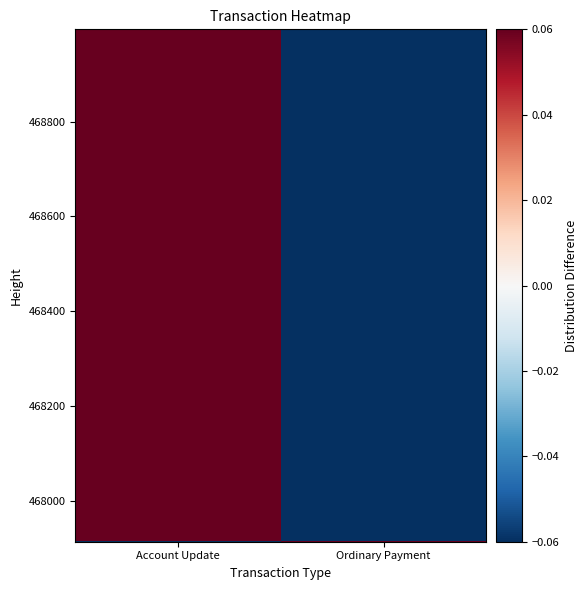

At how many categories does at least one series exceed 0?

2